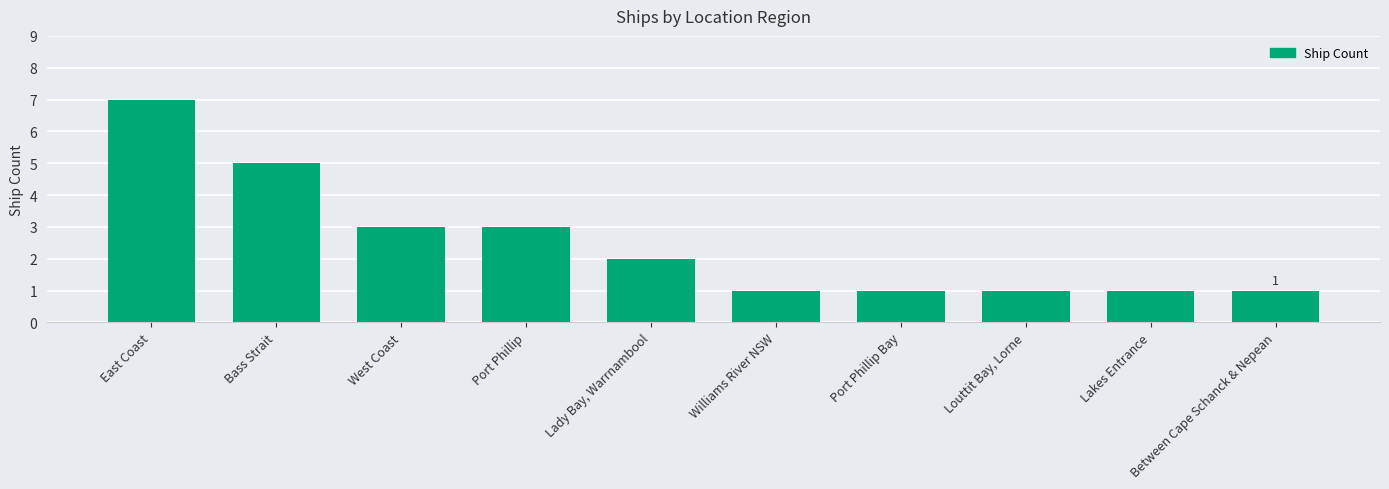

What is the sum of the values at Williams River NSW and Bass Strait?

6